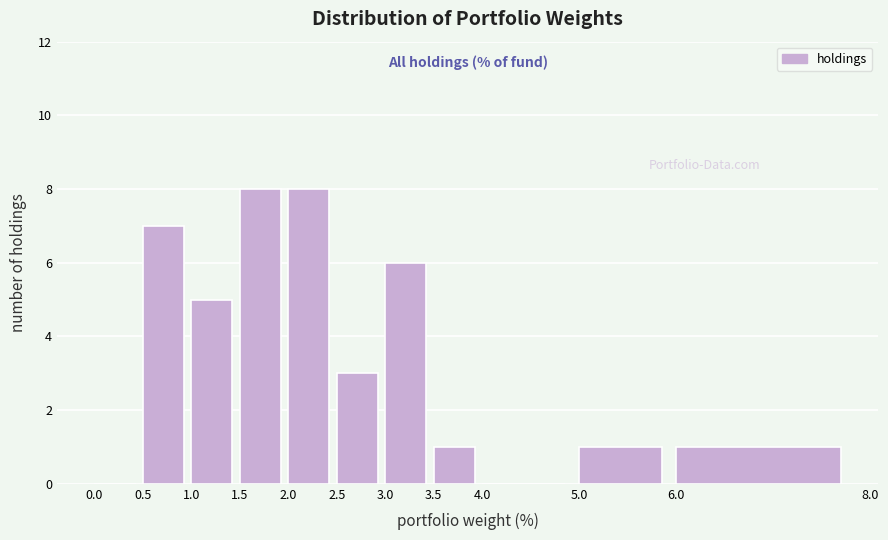

Reading left to right, list every bar in this chart as the range it spans on the x-axis followed by its height. The values are not printed on the chart, so give them approximately, as read against the axis.

0.0 to 0.5: 0
0.5 to 1.0: 7
1.0 to 1.5: 5
1.5 to 2.0: 8
2.0 to 2.5: 8
2.5 to 3.0: 3
3.0 to 3.5: 6
3.5 to 4.0: 1
4.0 to 5.0: 0
5.0 to 6.0: 1
6.0 to 8.0: 1